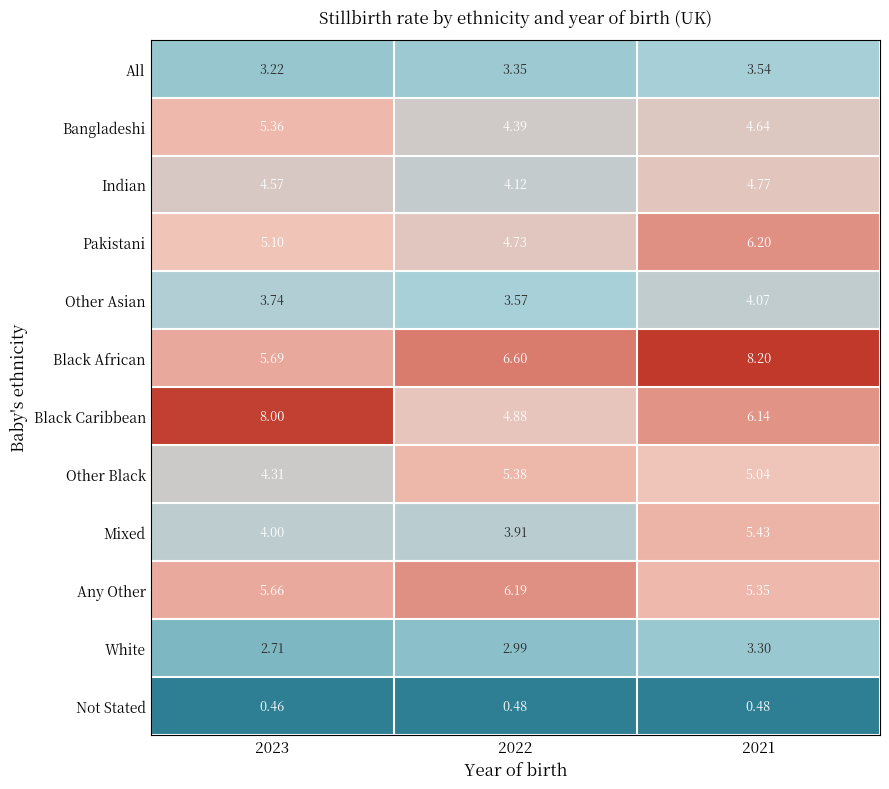

Which series has the widest spread of values?

Black Caribbean